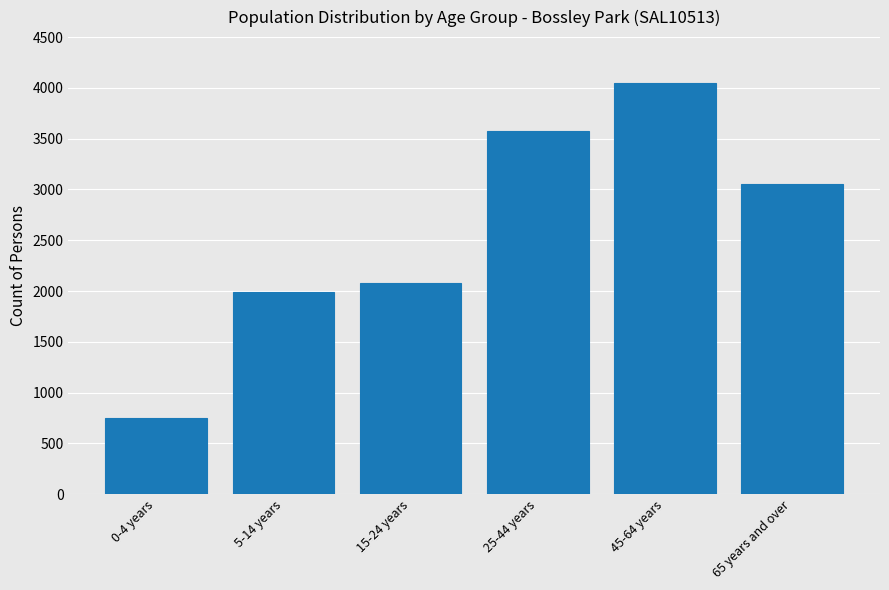

Reading left to right, extract all data points from this chart.

0-4 years=754	5-14 years=1987	15-24 years=2084	25-44 years=3579	45-64 years=4051	65 years and over=3050